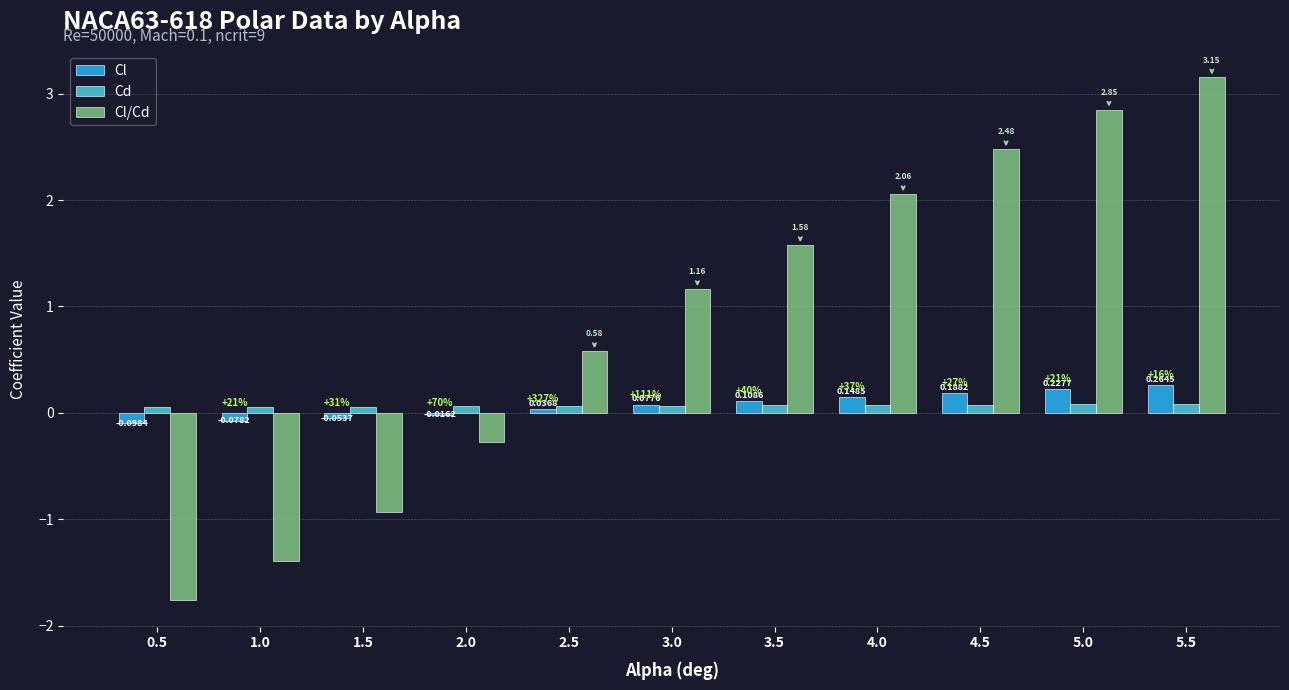

Which series has the largest total across all categories?

Cl/Cd